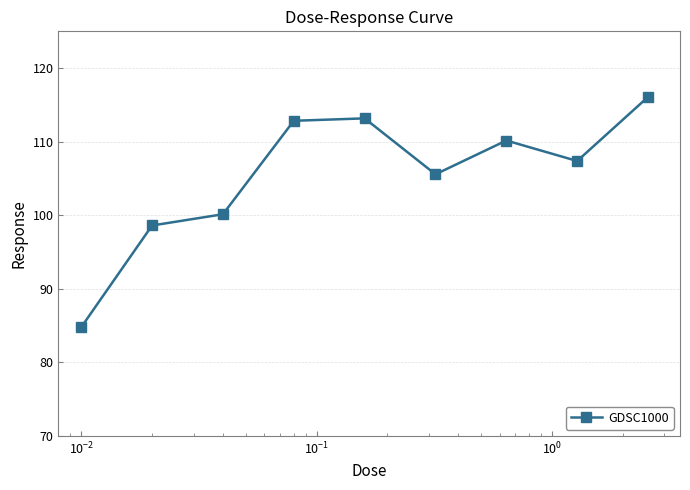

Reading left to right, extract all data points from this chart.

84.8	98.6	100.1	112.8	113.2	105.6	110.2	107.4	116.1